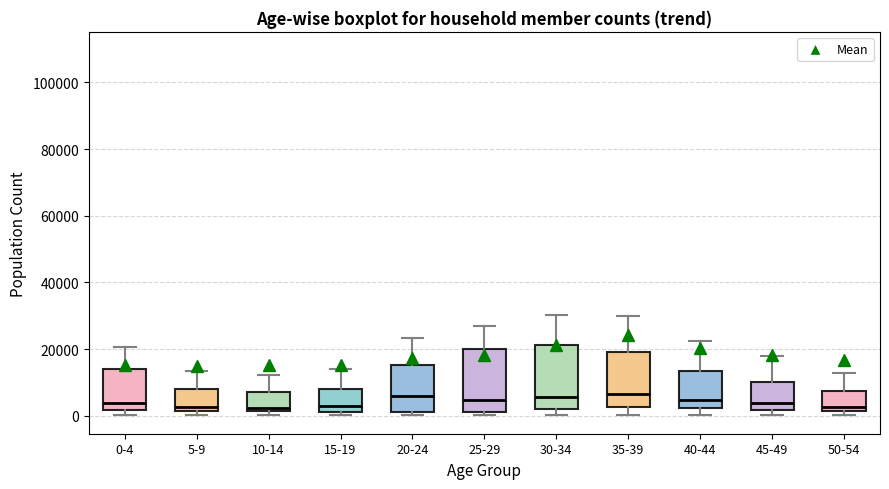

Reading left to right, read every box against the y-axis: the position of its median line, the range the box covers, and the ends of its whiskers. The values are not printed on the chart, so give them approximately, as read against the axis.

0-4: median 4000, box 2000 to 14000, whiskers 0 to 20000
5-9: median 2000 (just above the box's lower edge), box 2000 to 8000, whiskers 0 to 14000
10-14: median 2000 (just above the box's lower edge), box 2000 to 6000, whiskers 0 to 12000
15-19: median 2000 (just above the box's lower edge), box 2000 to 8000, whiskers 0 to 14000
20-24: median 6000, box 2000 to 16000, whiskers 0 to 24000
25-29: median 4000, box 2000 to 20000, whiskers 0 to 26000
30-34: median 6000, box 2000 to 22000, whiskers 0 to 30000
35-39: median 6000, box 2000 to 20000, whiskers 0 to 30000
40-44: median 4000, box 2000 to 14000, whiskers 0 to 22000
45-49: median 4000, box 2000 to 10000, whiskers 0 to 18000
50-54: median 2000 (just above the box's lower edge), box 2000 to 8000, whiskers 0 to 12000